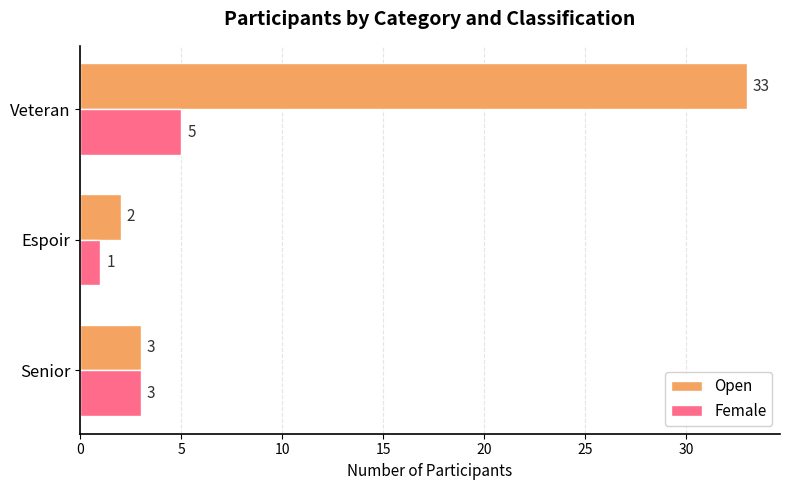

What is the highest value of the Open series?

33